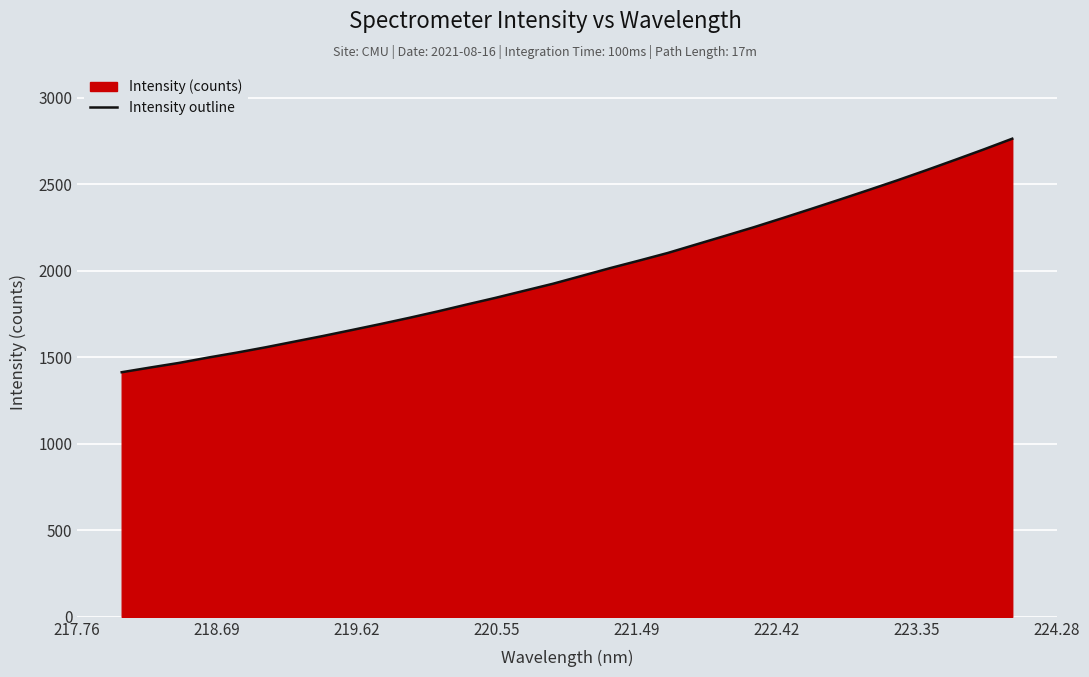

What is the greatest value displayed?

2762.3